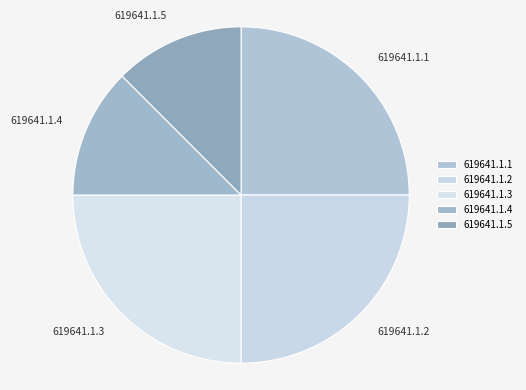

Count the number of slices in the pie.

5